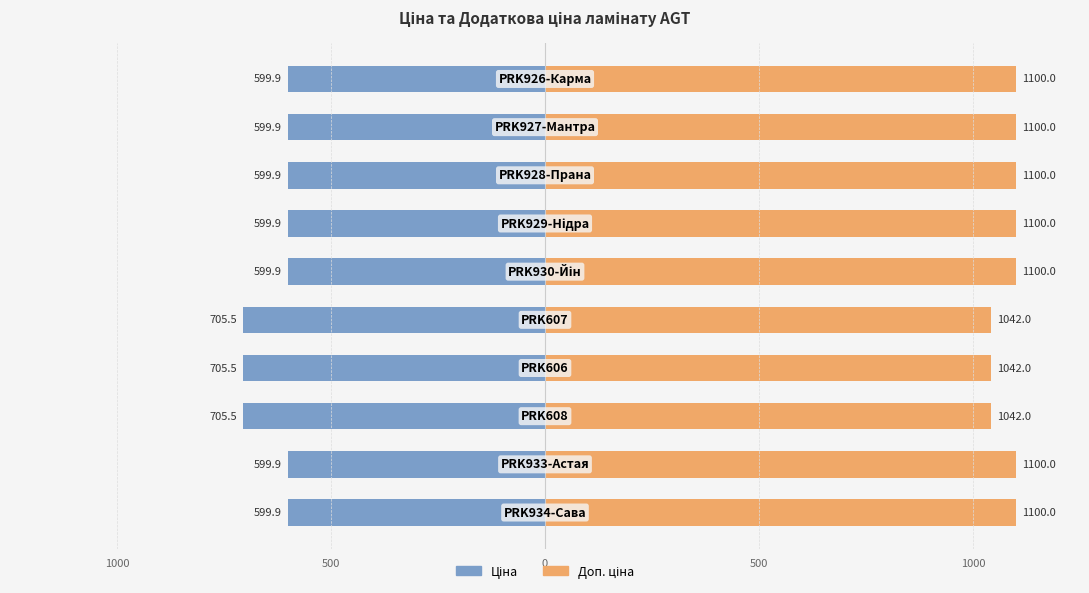

Which series has the largest total across all categories?

Доп. ціна